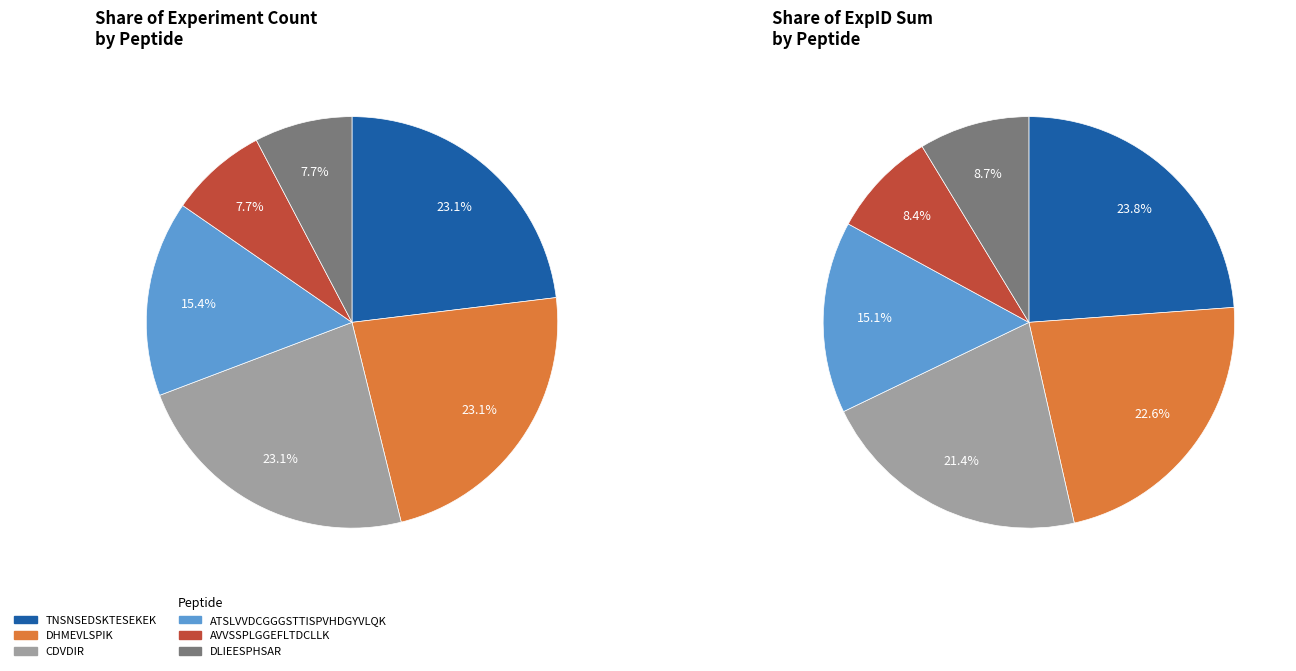

What is the largest slice in the pie chart?

TNSNSEDSKTESEKEK